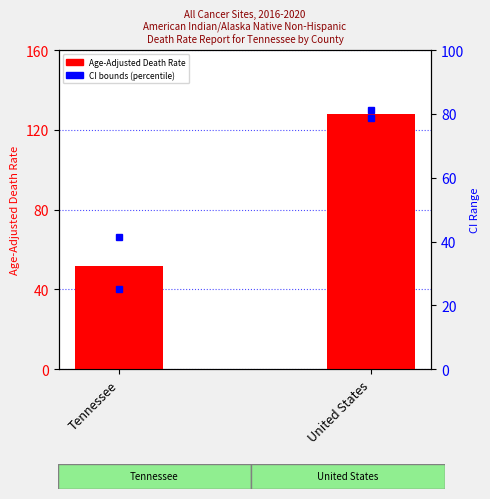

True or false: Lower CI has a value of 25.1 at Tennessee.

True